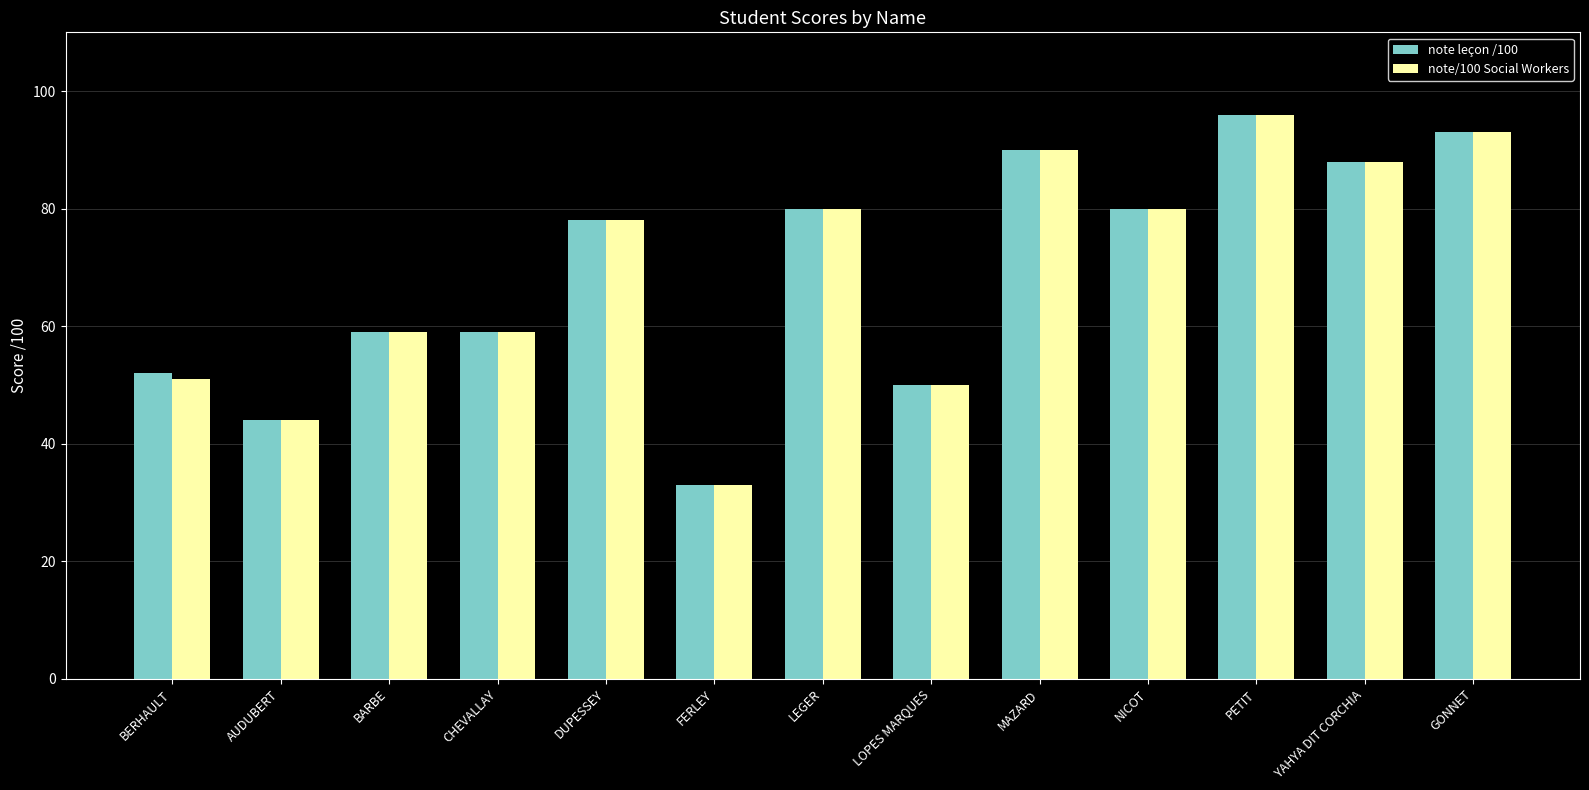

How many data points in note leçon /100 are less than 78?

6